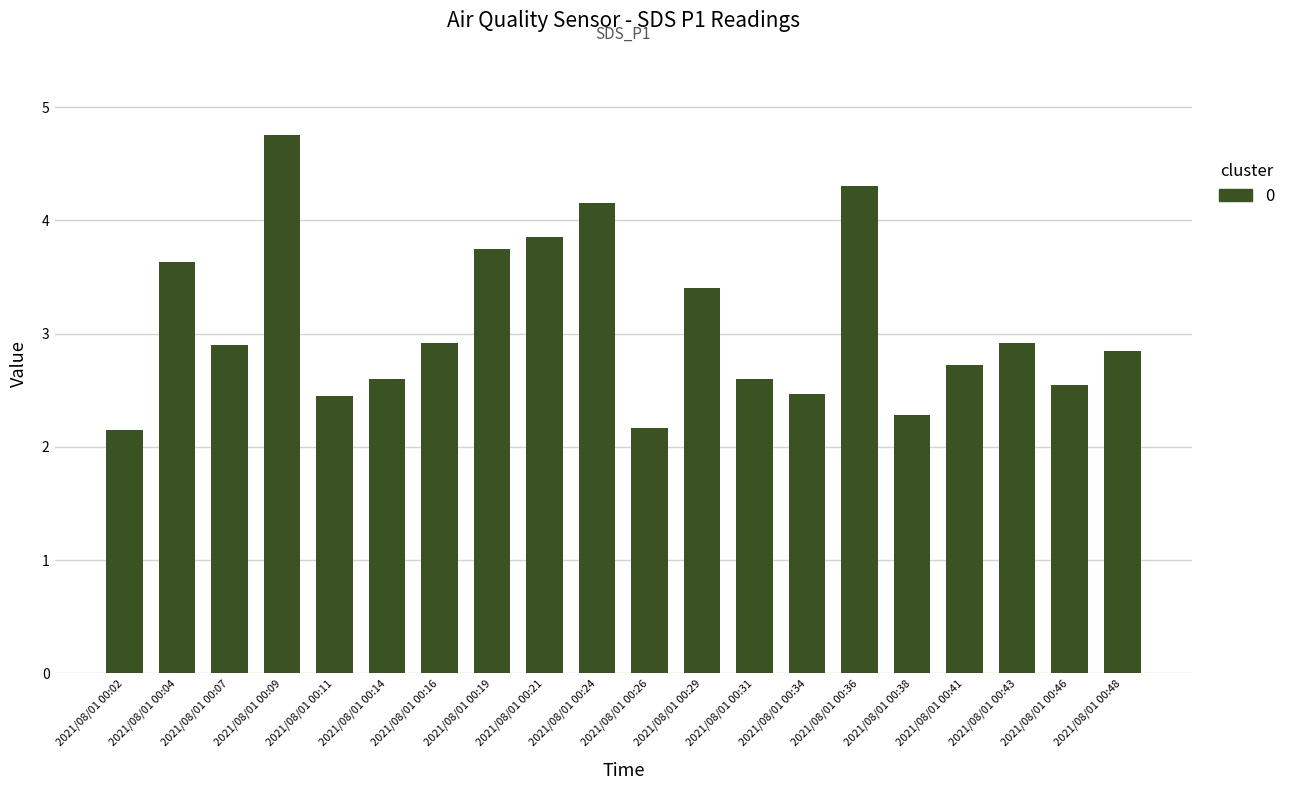

What is the maximum value shown in the chart?

4.8